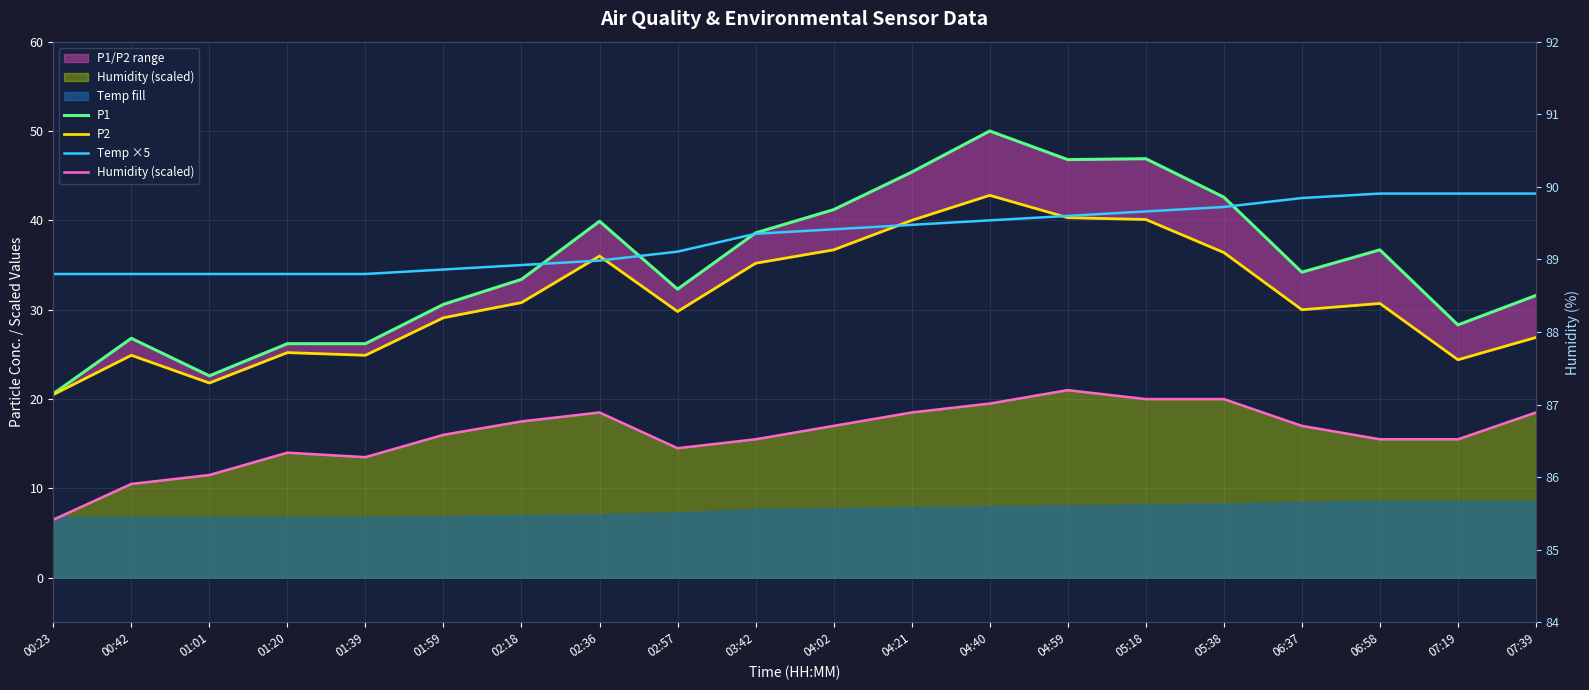

True or false: Humidity (scaled) has more than 0 points higher than both neighbors.

True